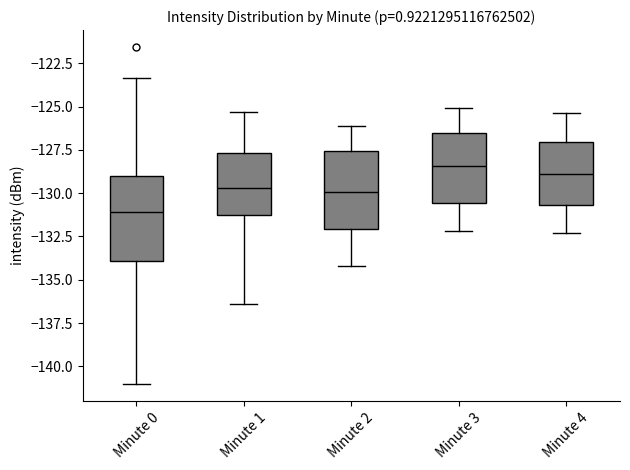

Which box's median line is the lowest?

Minute 0